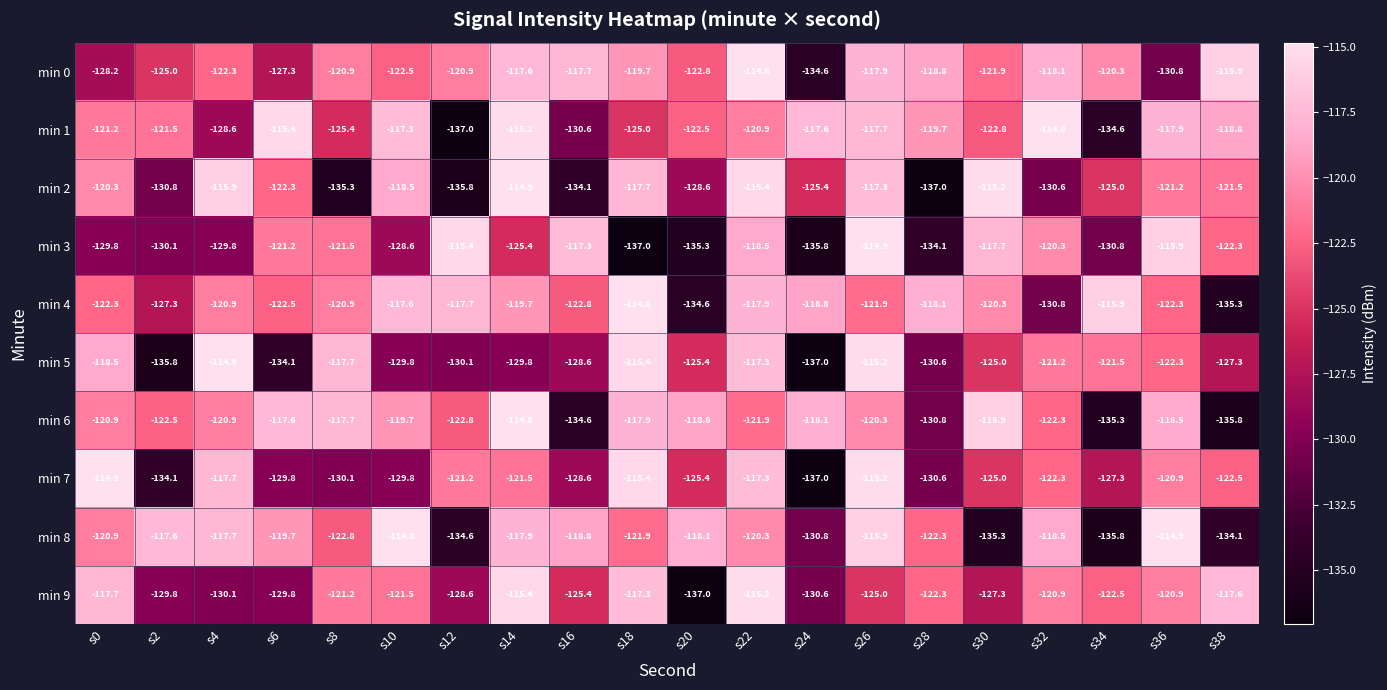

True or false: min 6 has a value of -195.4 at s26.

False